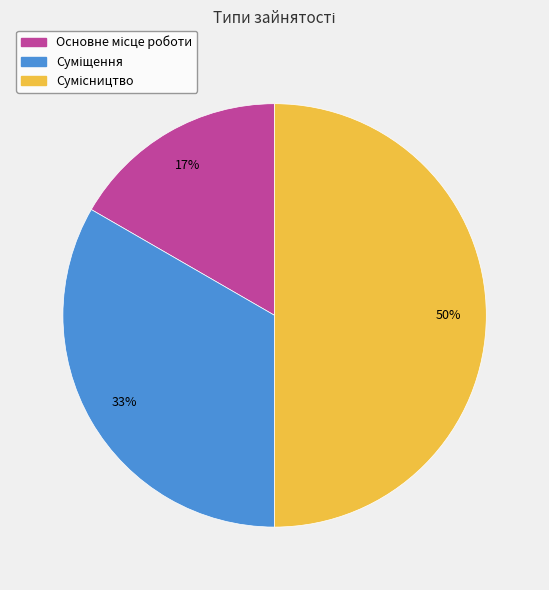

To the nearest percent, what is the difference between the largest and smallest slice percentages?

33%